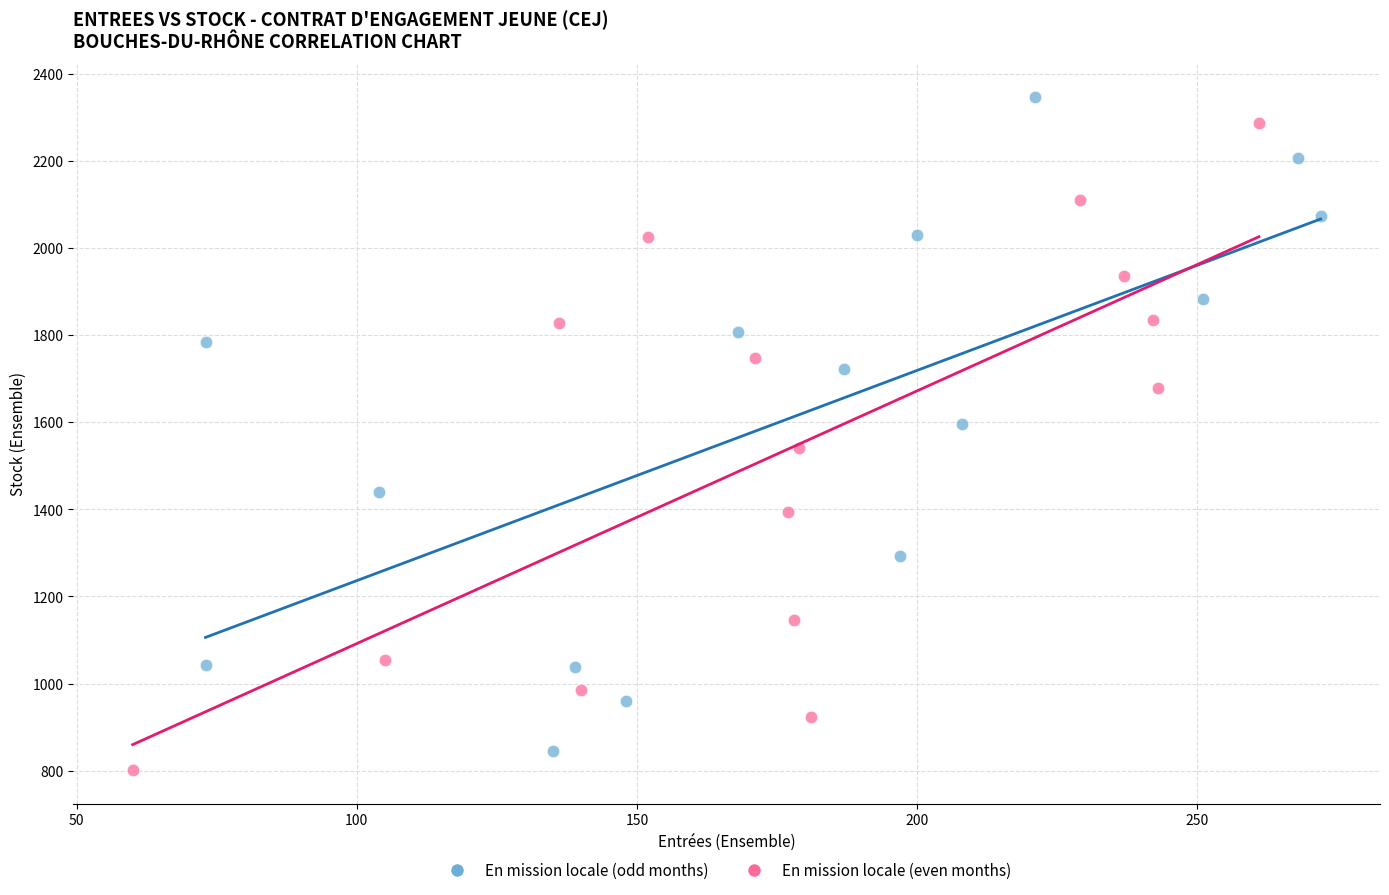

Which series has the widest spread of Y values?

En mission locale (odd months)